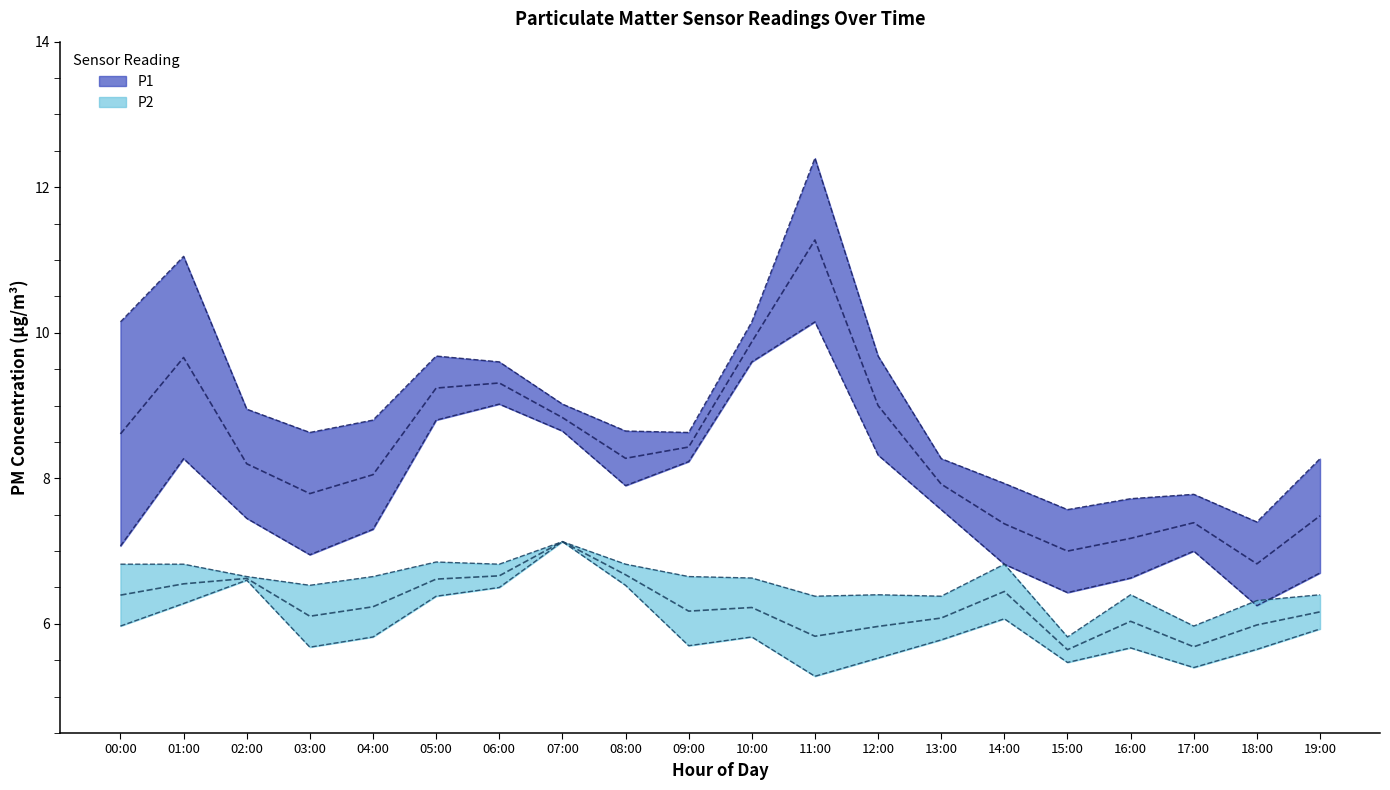

Where does the P2_upper series first go above 6?

00:00